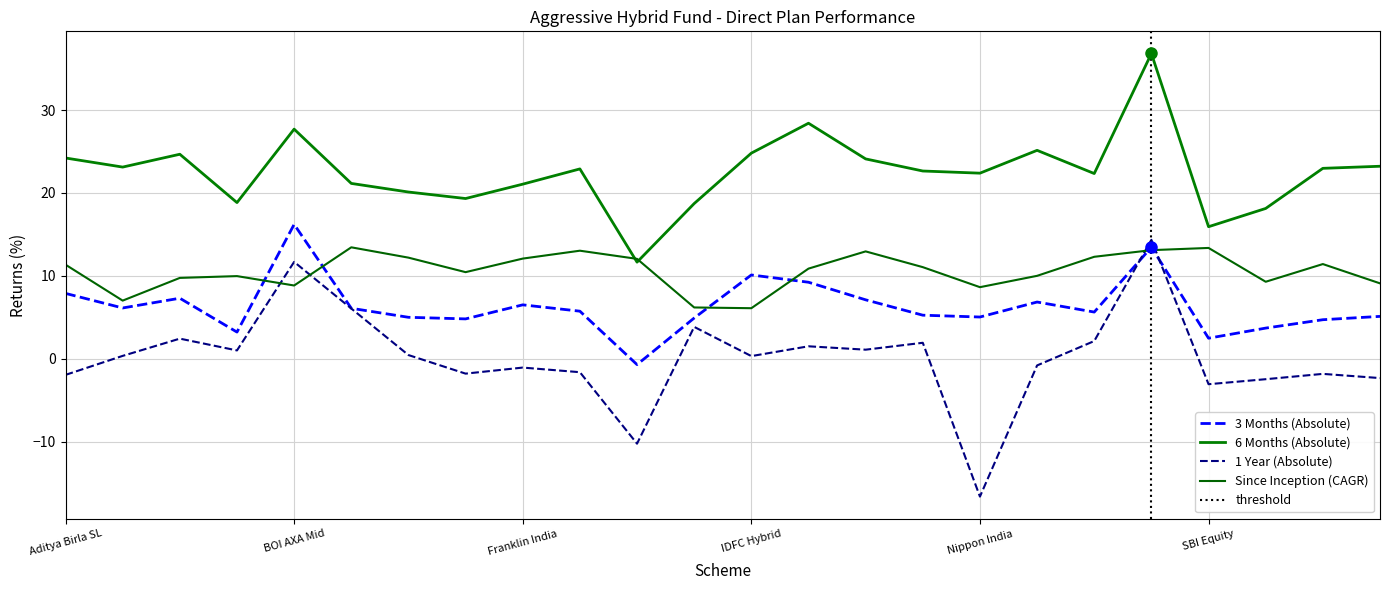

Which category has the highest value in the Since Inception (CAGR) series?

Canara Rob